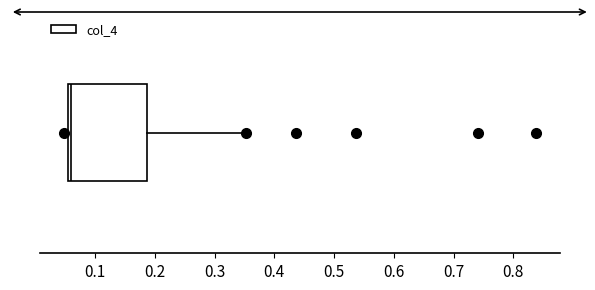

Read this box plot against the x-axis: the position of the median line, the range covered by the box, and the ends of both whiskers. The values are not printed on the chart, so give them approximately, as read against the axis.

median 0.06, box 0.05 to 0.19, whiskers 0.05 (just left of the box's left edge) to 0.35